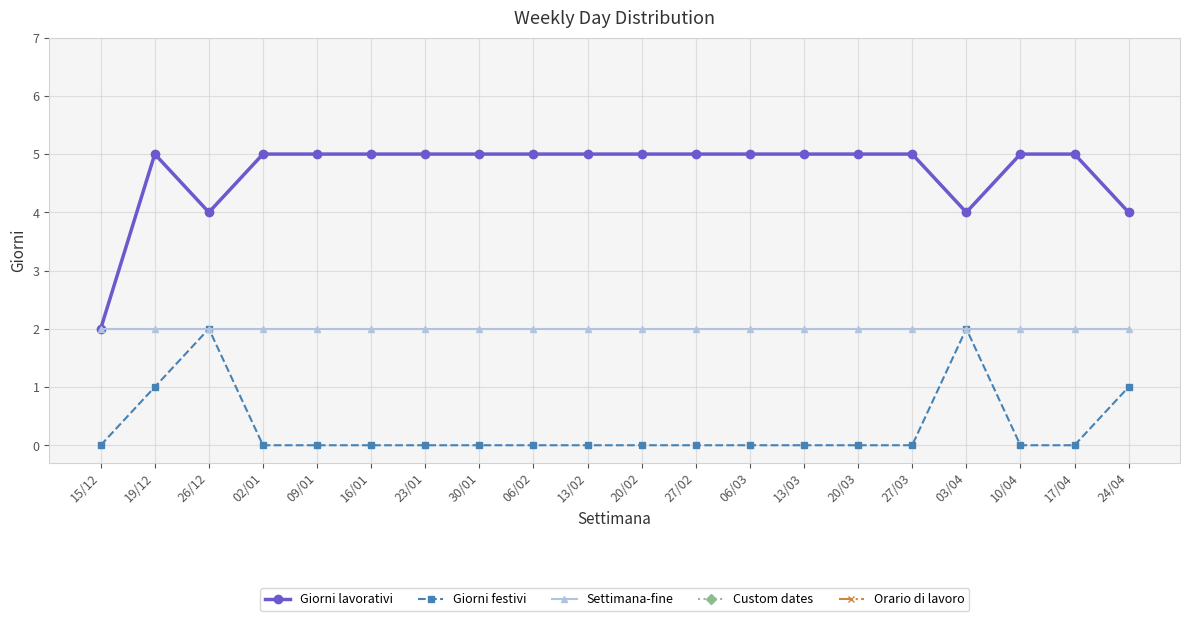

Does the chart have visible grid lines?

Yes